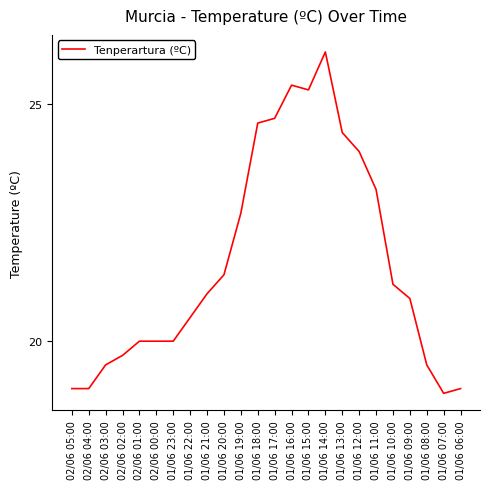

Reading left to right, transcribe all the data shown in this chart.

02/06 05:00=19.0	02/06 04:00=19.0	02/06 03:00=19.5	02/06 02:00=19.7	02/06 01:00=20.0	02/06 00:00=20.0	01/06 23:00=20.0	01/06 22:00=20.5	01/06 21:00=21.0	01/06 20:00=21.4	01/06 19:00=22.7	01/06 18:00=24.6	01/06 17:00=24.7	01/06 16:00=25.4	01/06 15:00=25.3	01/06 14:00=26.1	01/06 13:00=24.4	01/06 12:00=24.0	01/06 11:00=23.2	01/06 10:00=21.2	01/06 09:00=20.9	01/06 08:00=19.5	01/06 07:00=18.9	01/06 06:00=19.0